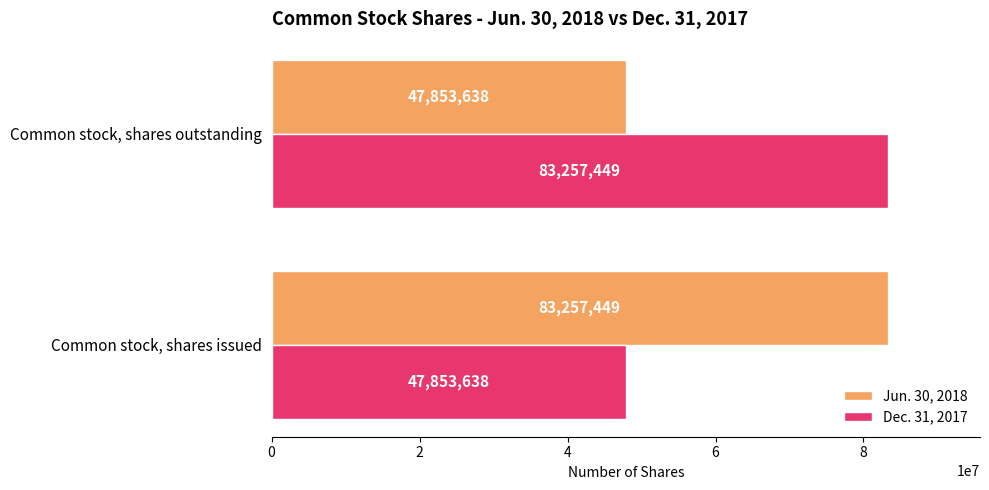

Rank the series at Common stock, shares outstanding from lowest to highest value.

Jun. 30, 2018, Dec. 31, 2017